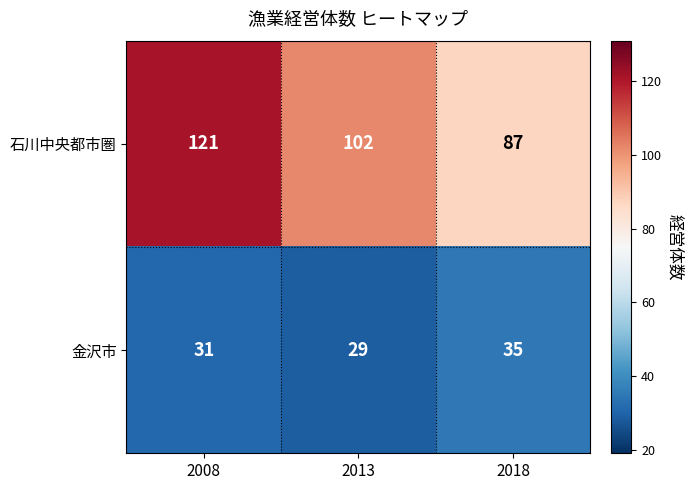

Which series has the largest range (max minus min)?

石川中央都市圏